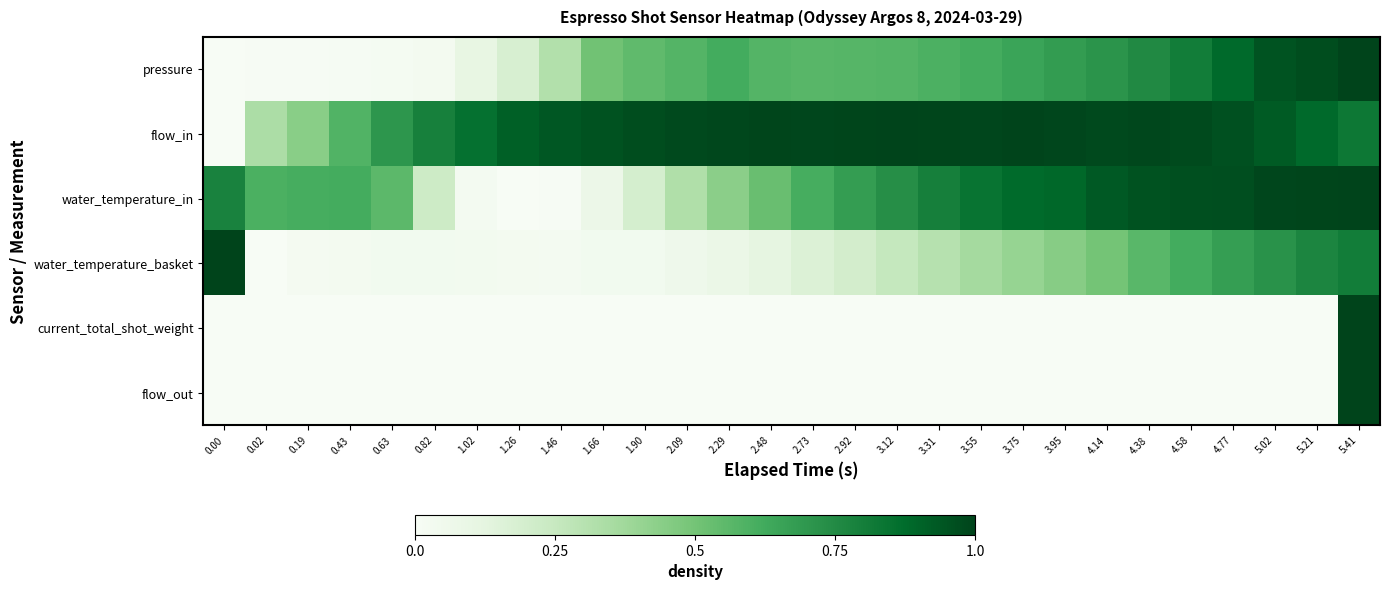

Which label corresponds to the largest value in the chart?

5.41